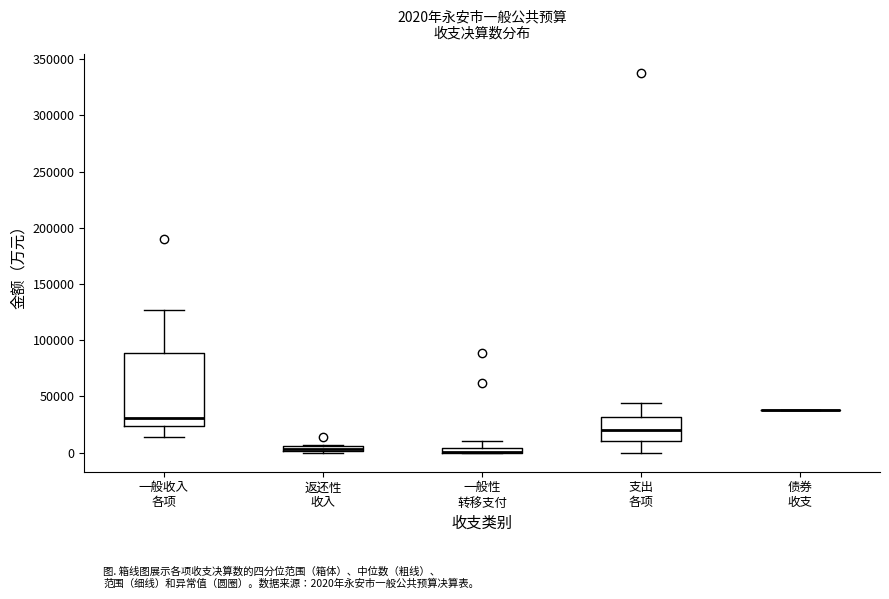

Which box is the tallest, from its lower edge to its upper edge?

一般收入 各项